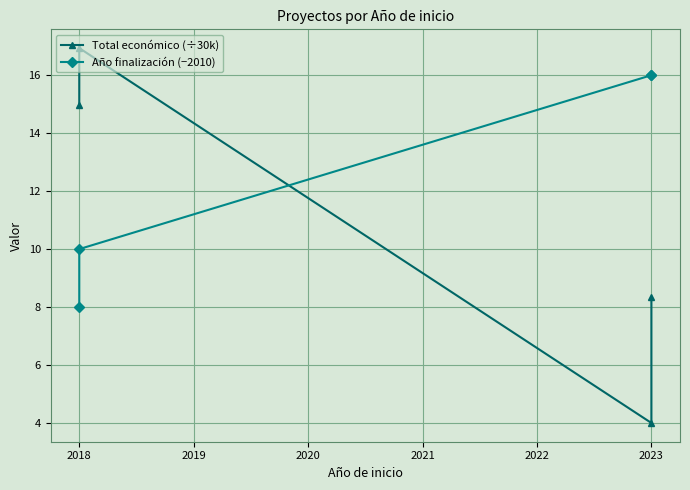

Reading left to right, what are all the values shown in this chart?

Total económico (÷30k): 8.3	4.0	16.9	15.0
Año finalización (−2010): 16.0	16.0	10.0	8.0